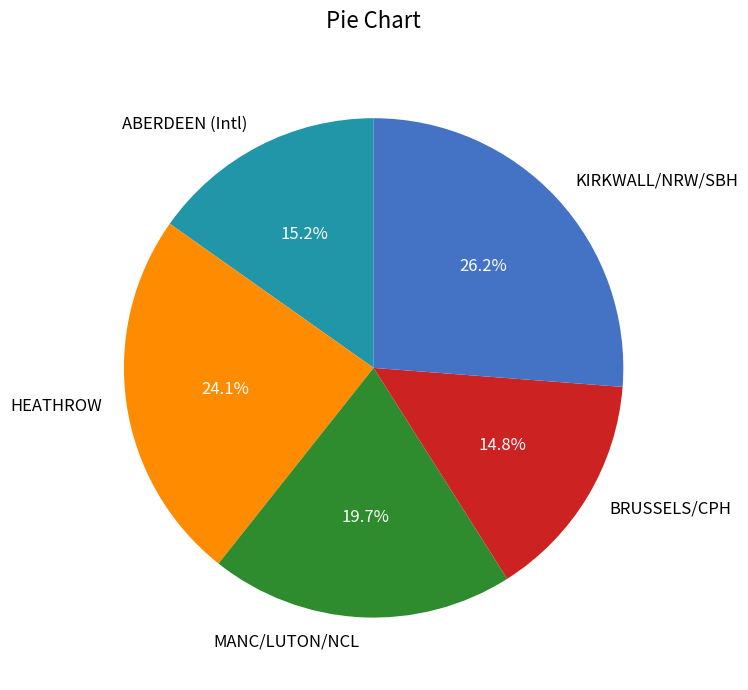

Which has a higher value, BRUSSELS/CPH or MANC/LUTON/NCL?

MANC/LUTON/NCL